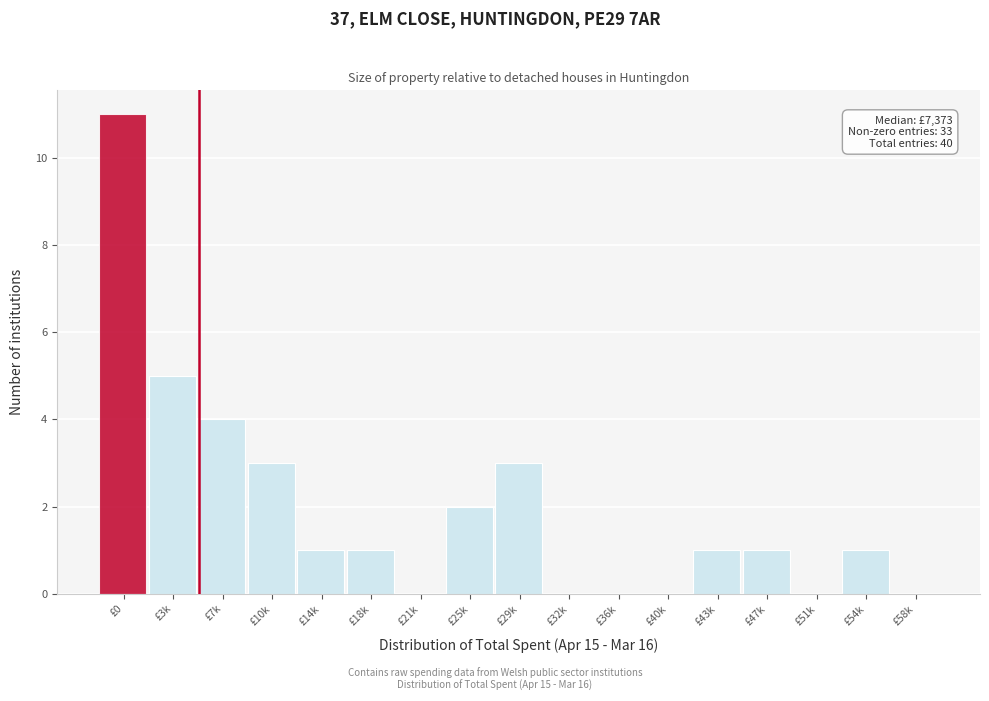

Reading left to right, extract all data points from this chart.

£0=11	£3k=5	£7k=4	£10k=3	£14k=1	£18k=1	£21k=0	£25k=2	£29k=3	£32k=0	£36k=0	£40k=0	£43k=1	£47k=1	£51k=0	£54k=1	£58k=0